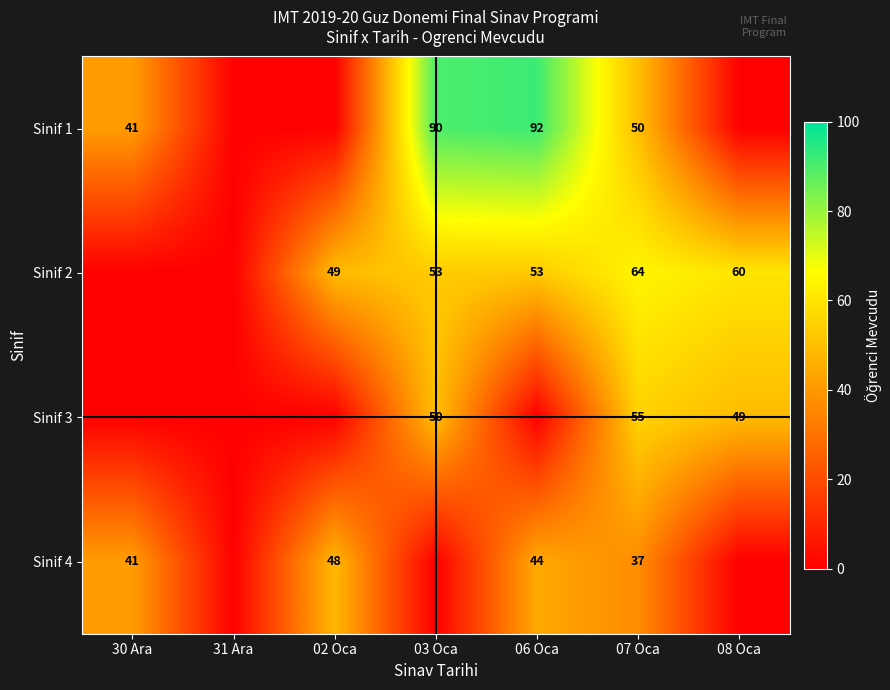

The Sinif 3 series shows 50 at 03 Oca. True or false?

True